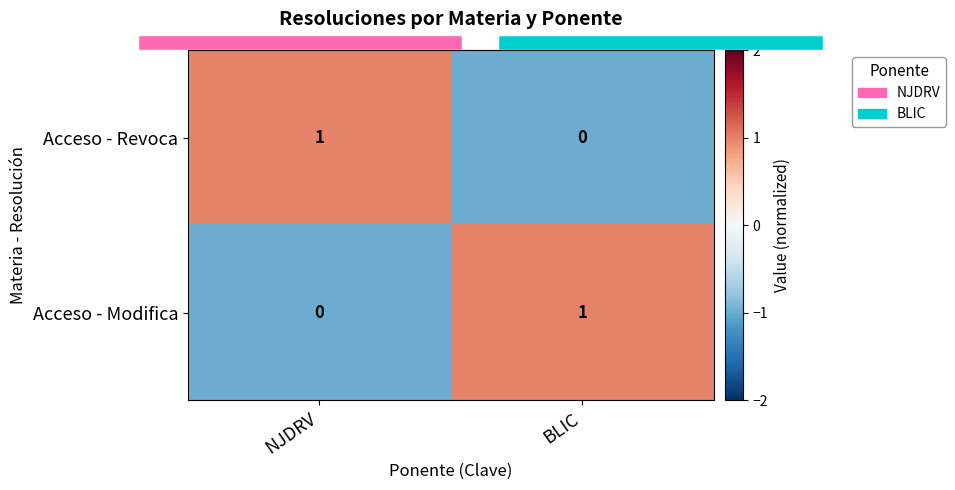

Rank the series at BLIC from highest to lowest value.

Acceso - Modifica, Acceso - Revoca